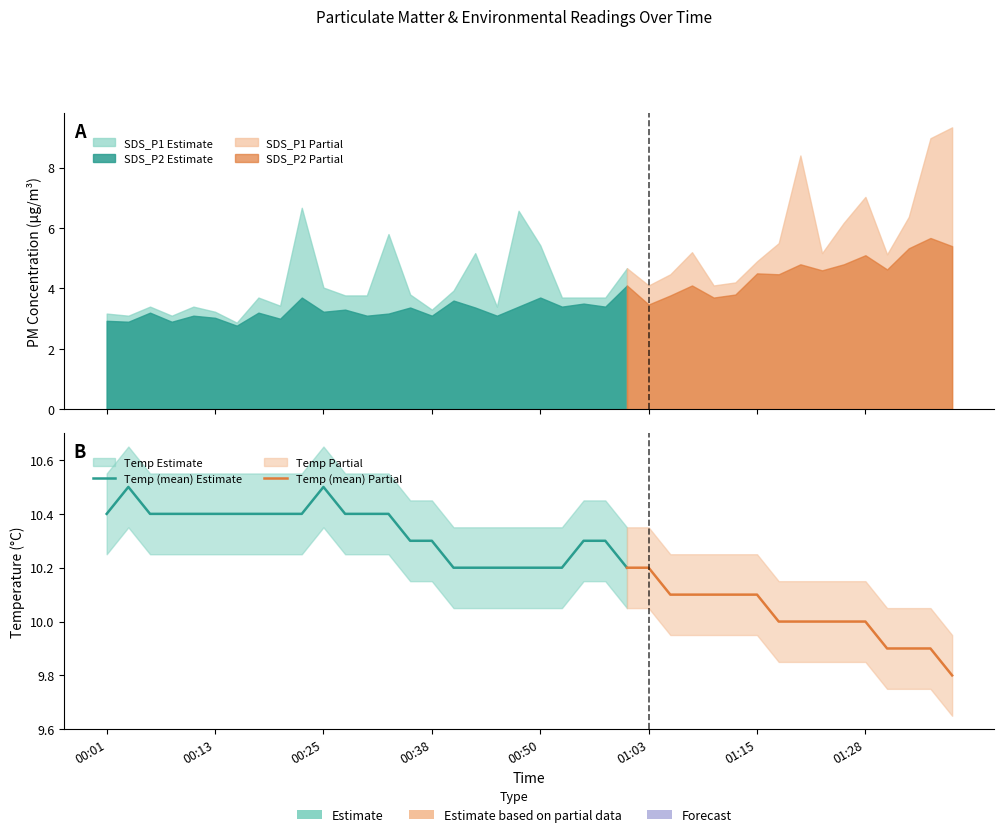

What is the average value of the Temp series?

10.2